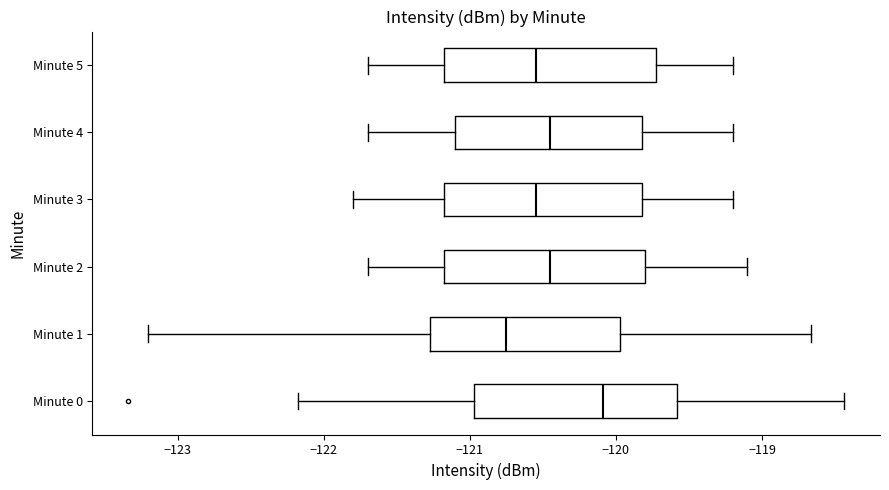

Reading bottom to top, transcribe this box plot: for each box, give where its median line is, the range the box spans, and where its two whiskers end, as read against the x-axis. The values are not printed on the chart, so give them approximately, as read against the axis.

Minute 0: median -120.1, box -121.0 to -119.6, whiskers -122.2 to -118.4
Minute 1: median -120.8, box -121.3 to -120.0, whiskers -123.2 to -118.7
Minute 2: median -120.4, box -121.2 to -119.8, whiskers -121.7 to -119.1
Minute 3: median -120.5, box -121.2 to -119.8, whiskers -121.8 to -119.2
Minute 4: median -120.4, box -121.1 to -119.8, whiskers -121.7 to -119.2
Minute 5: median -120.5, box -121.2 to -119.7, whiskers -121.7 to -119.2